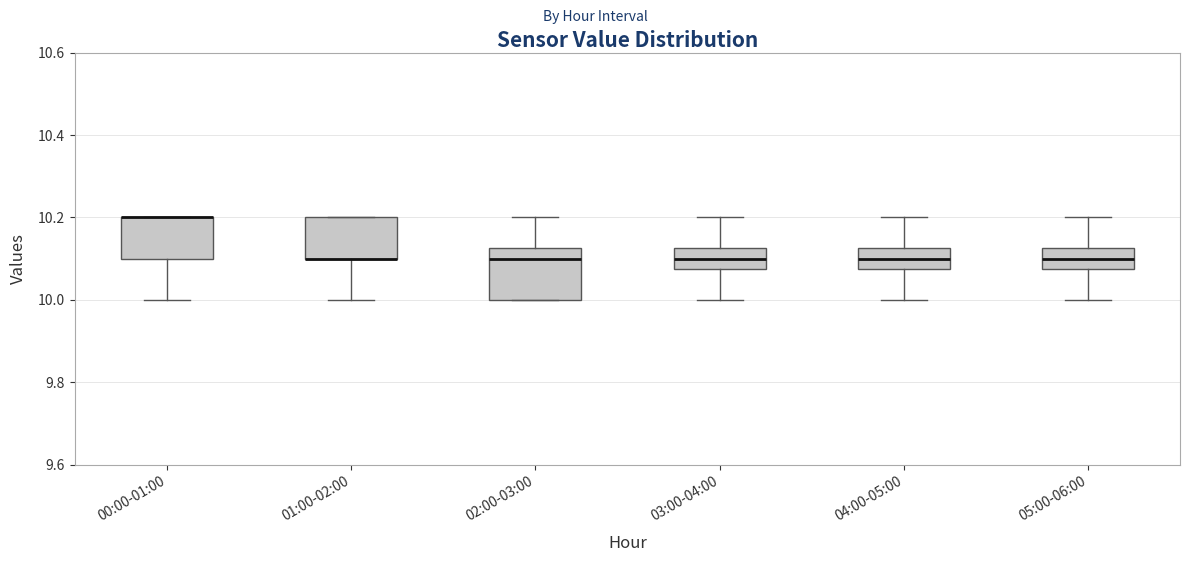

Comparing the boxes themselves (not the whiskers), which one is the tallest?

02:00-03:00